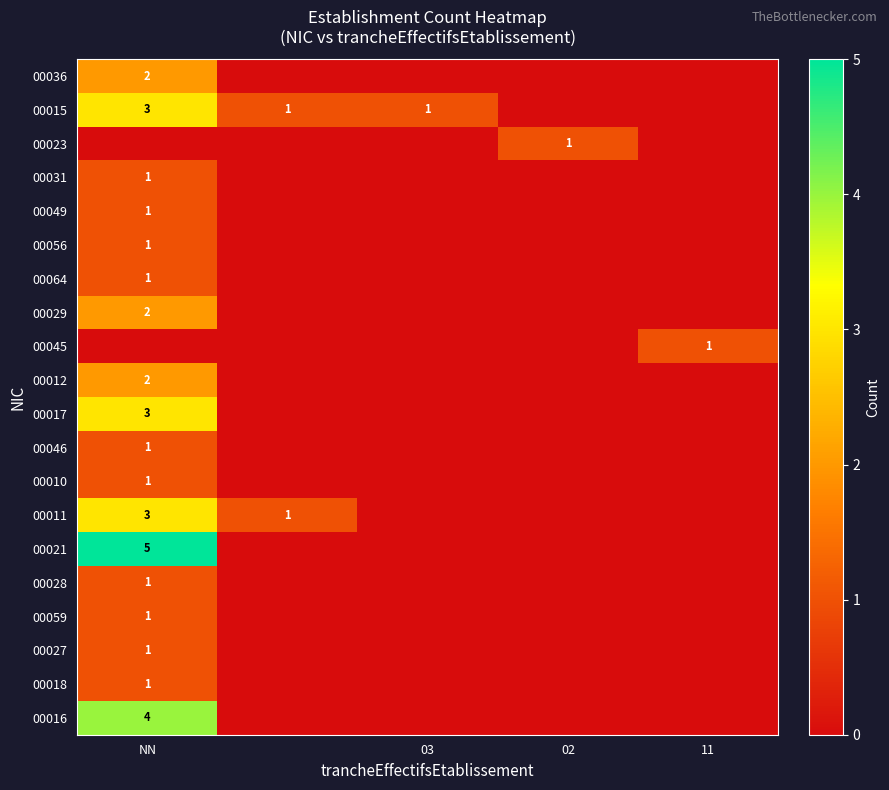

The value of 00021 at NN is 5. True or false?

True